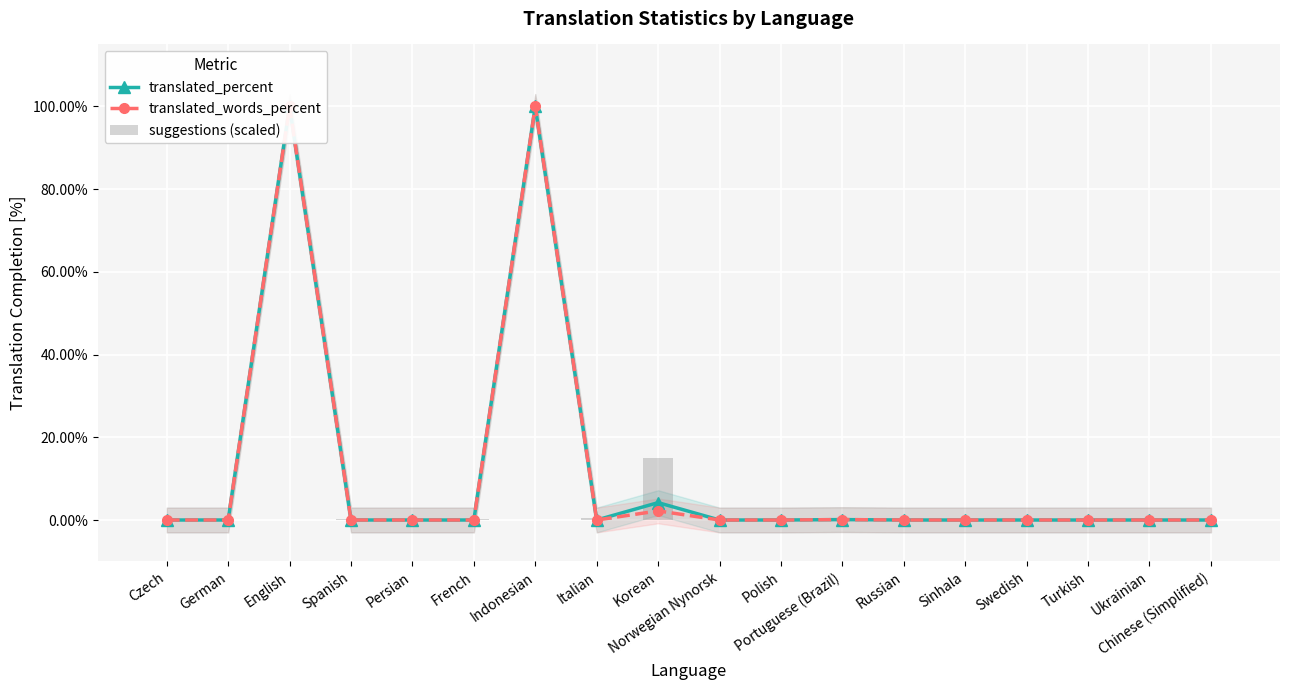

Is it true that translated_percent equals 56.3 at Russian?

False